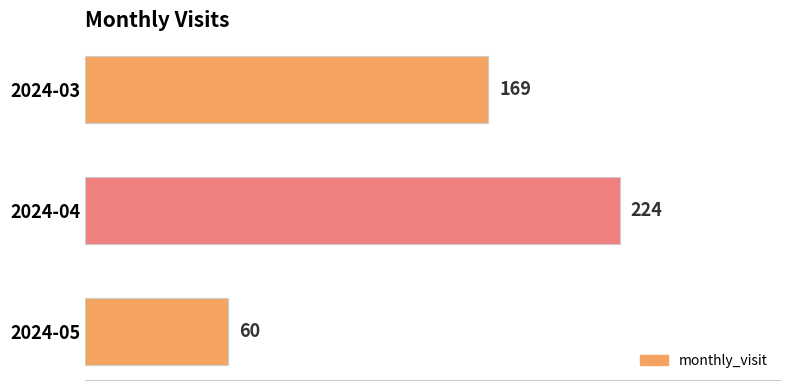

Reading bottom to top, list all the values displayed in this chart.

60	224	169